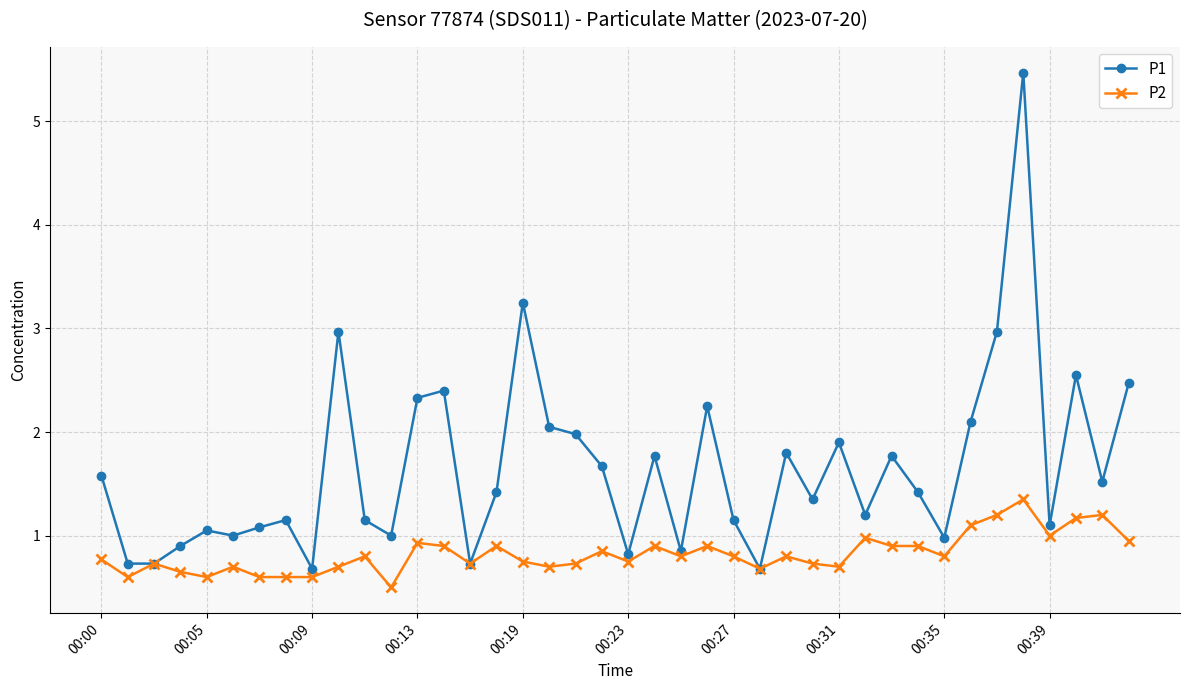

Rank the series by their maximum value, from lowest to highest.

P2, P1